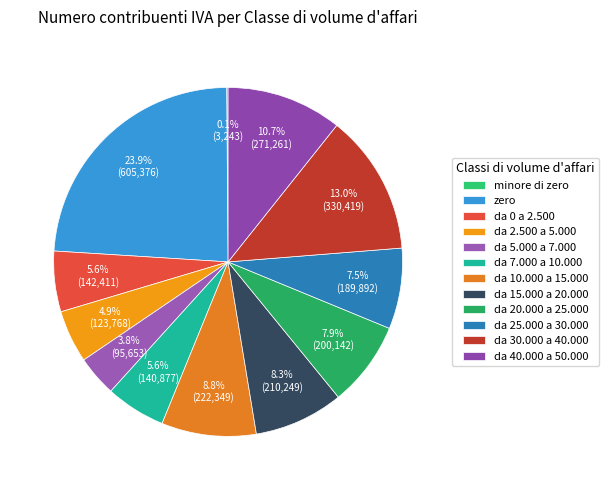

Combined, what portion of the pie is da 0 a 2.500 and da 5.000 a 7.000?

9.4%